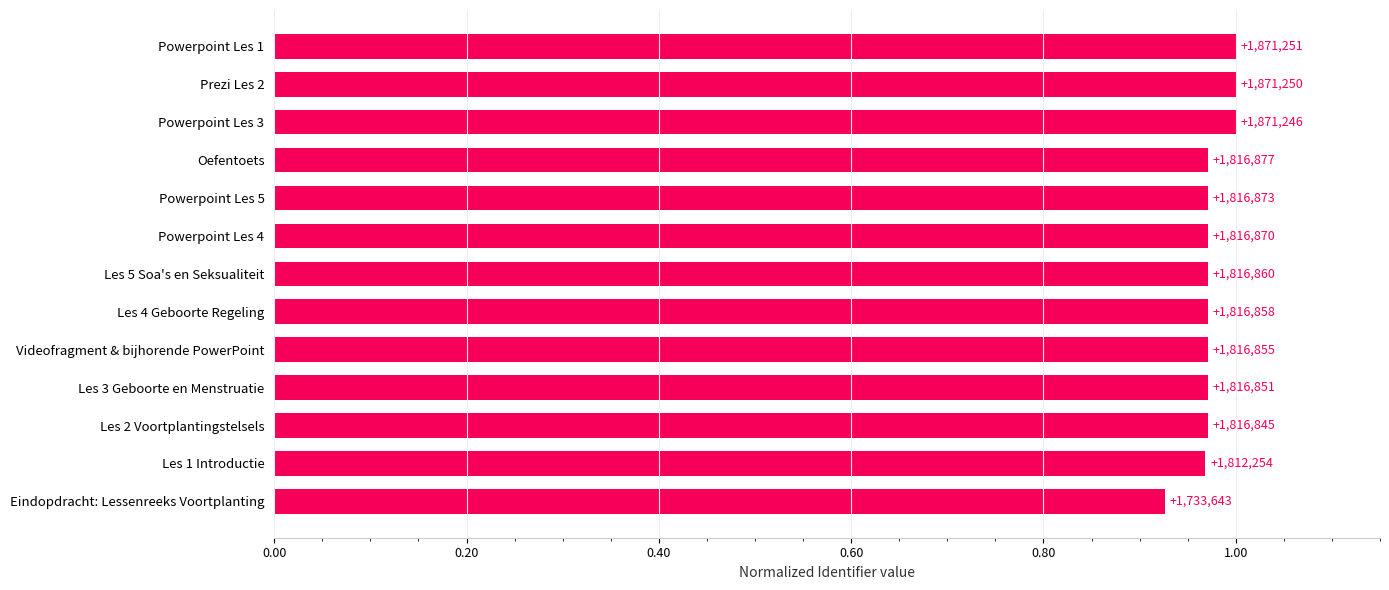

How many bars are there in total?

13